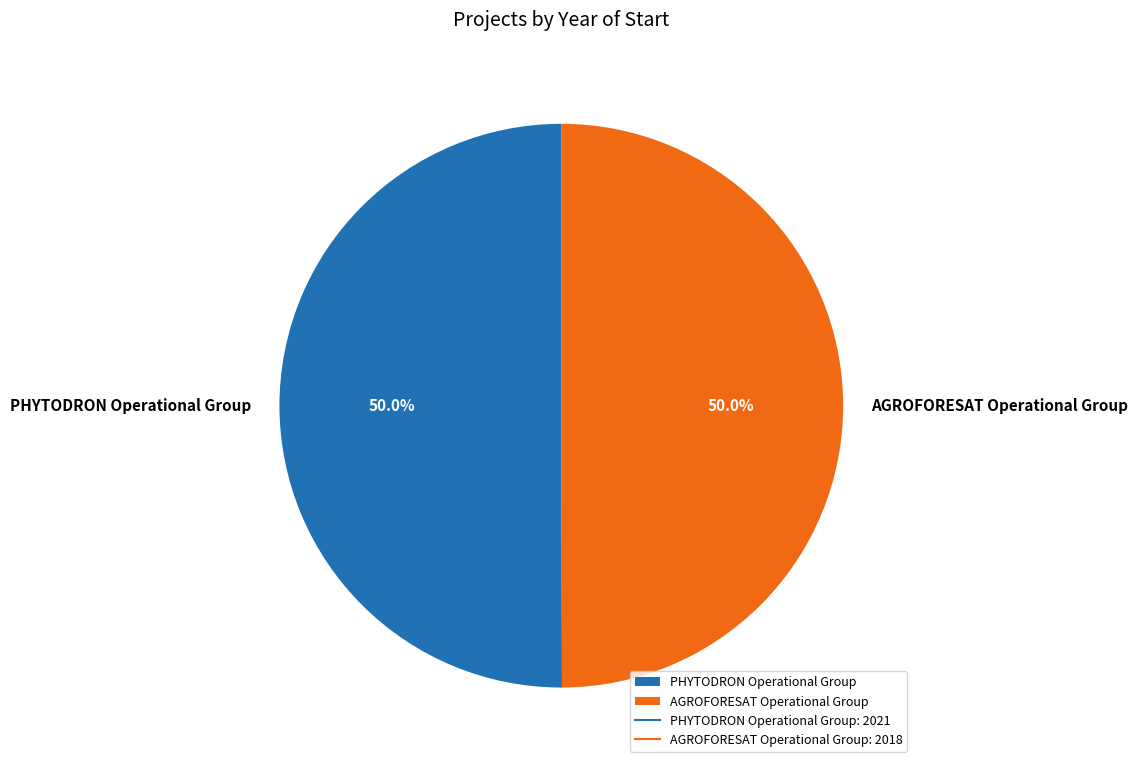

Is it true that PHYTODRON Operational Group is 50% of the pie?

True